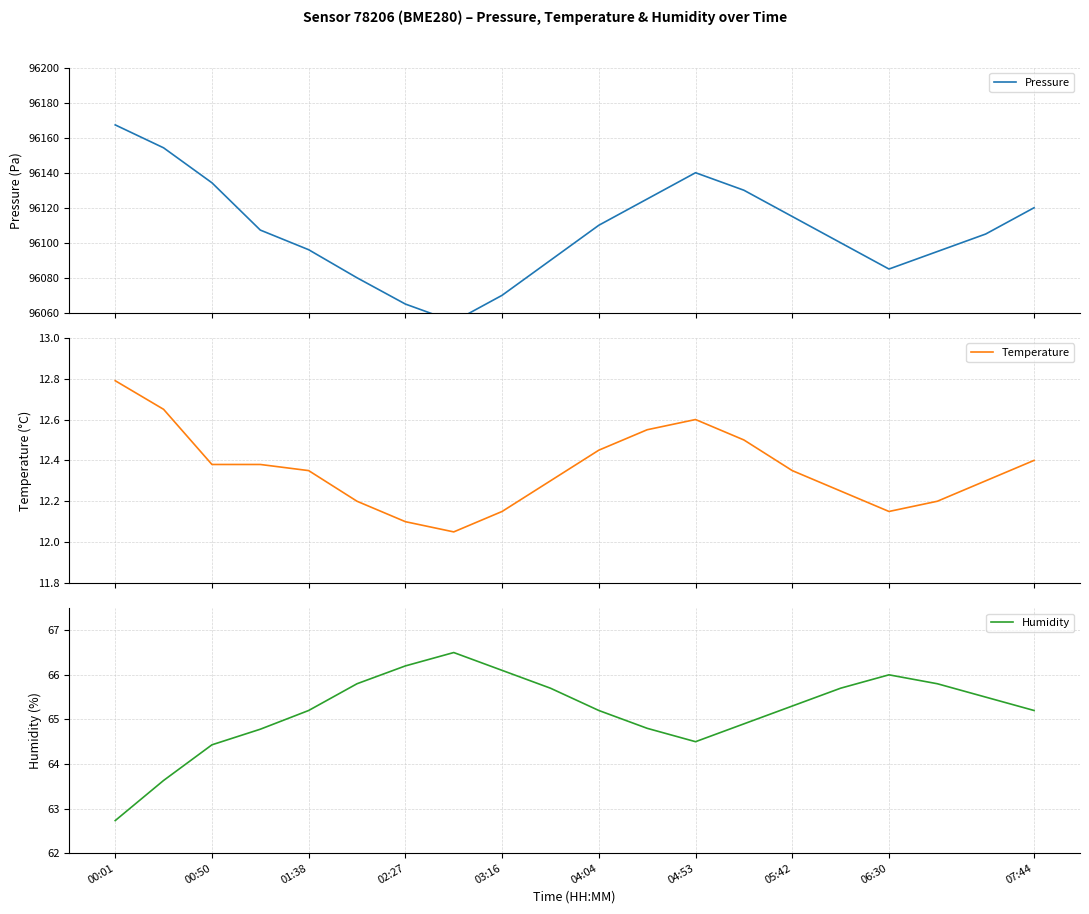

At which label does Temperature reach its peak?

00:01